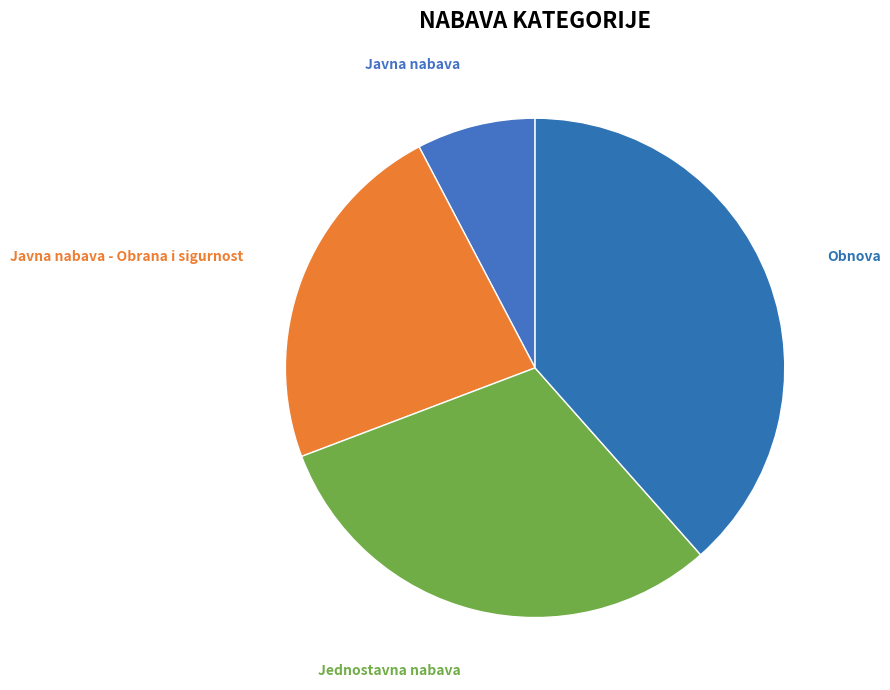

Between Javna nabava - Obrana i sigurnost and Obnova, which is larger?

Obnova